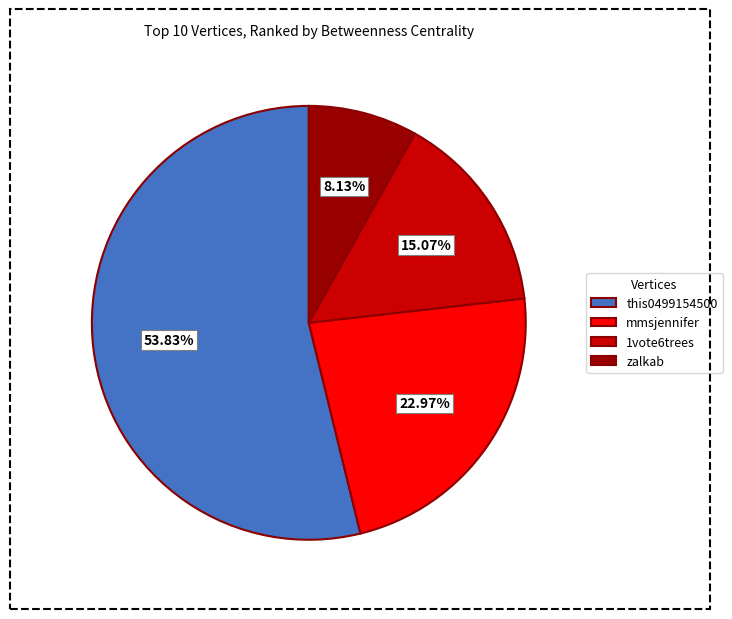

How many segments does this pie chart have?

4